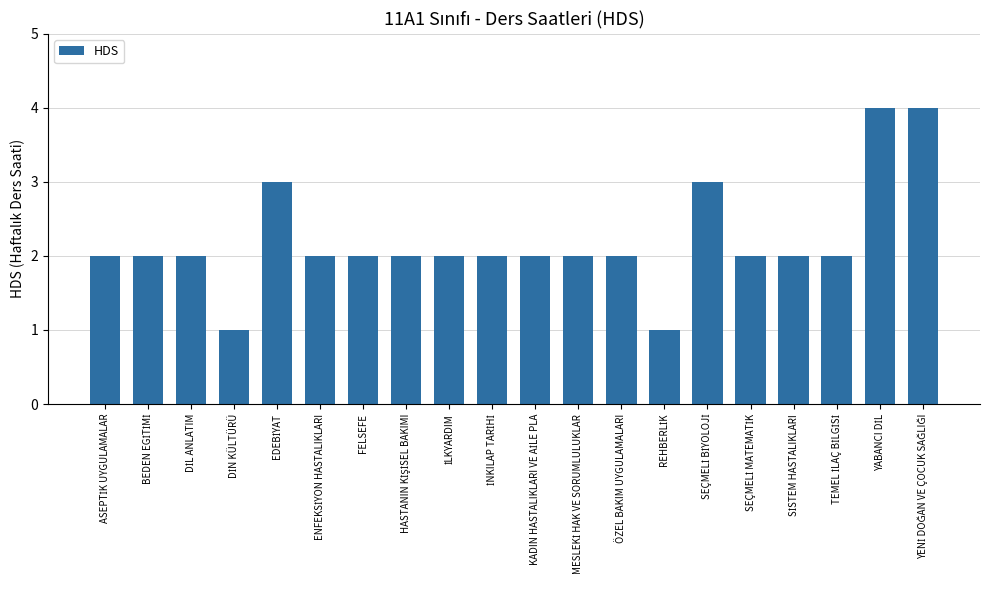

What is the value of the 17th bar from the left?

2